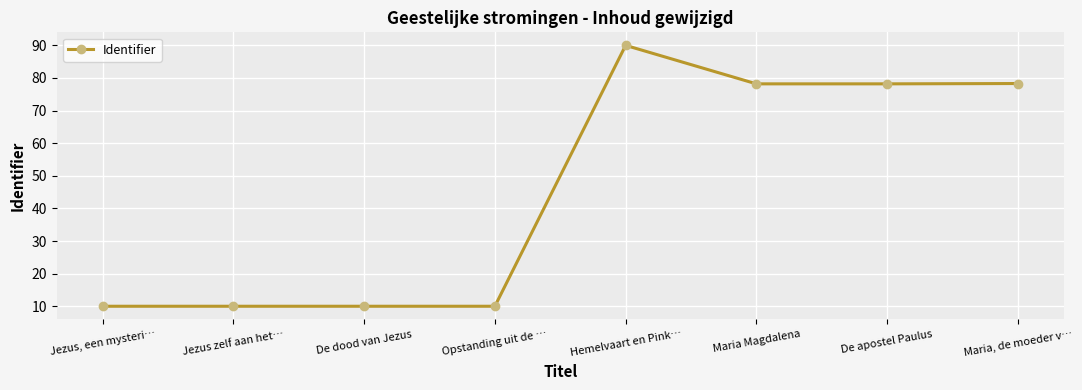

What position from the left is Hemelvaart en Pink…?

5